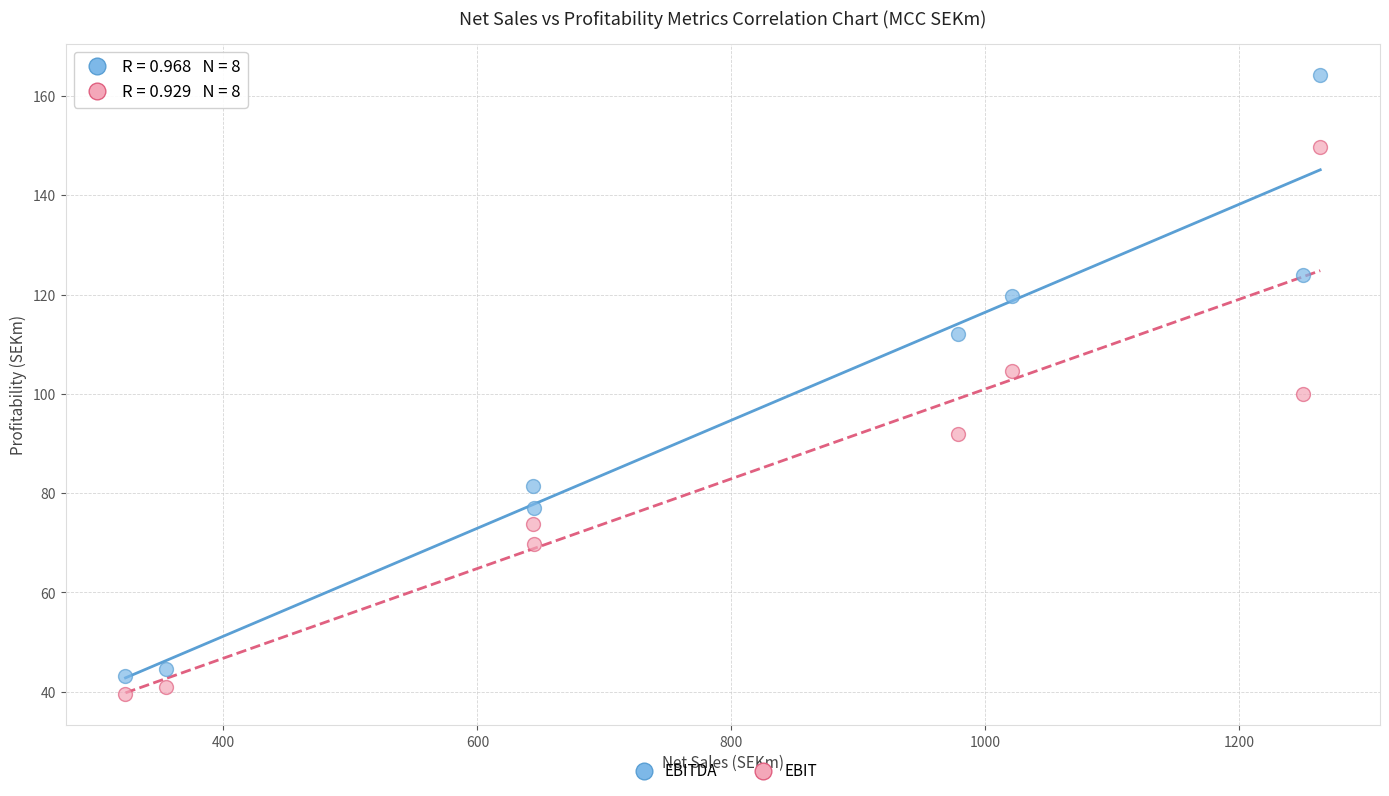

Which series contains the highest Y value?

EBITDA